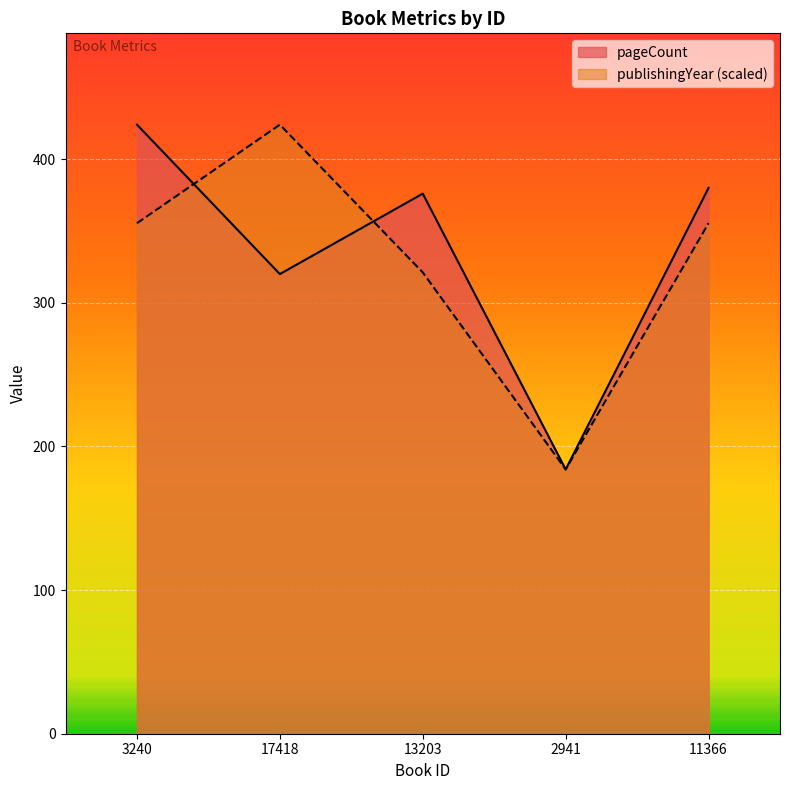

What is the label of the 1st point from the left?

3240